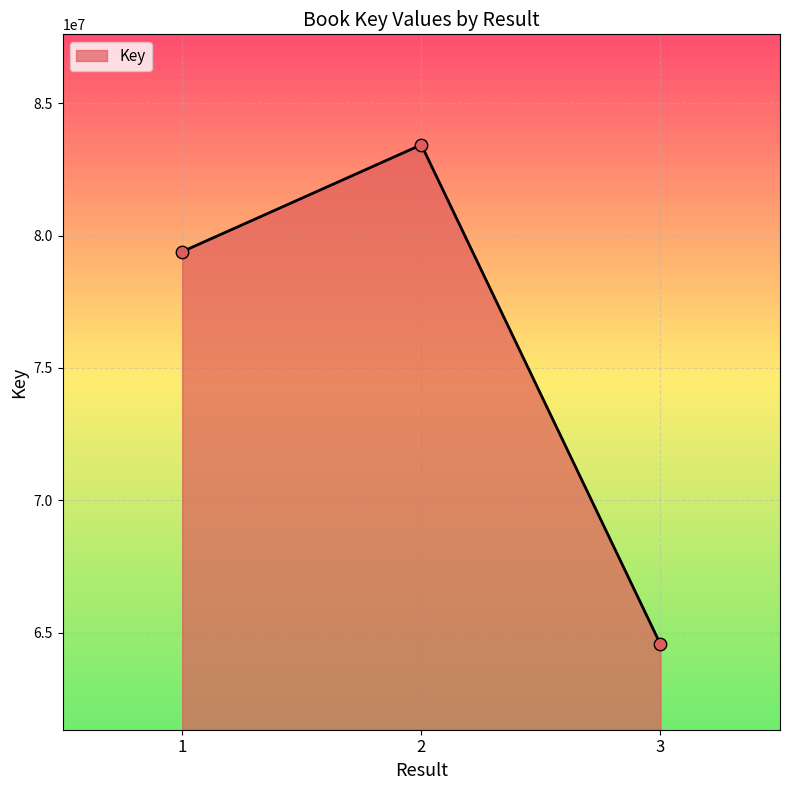

What is the ratio of the value at 3 to the value at 1?

0.8